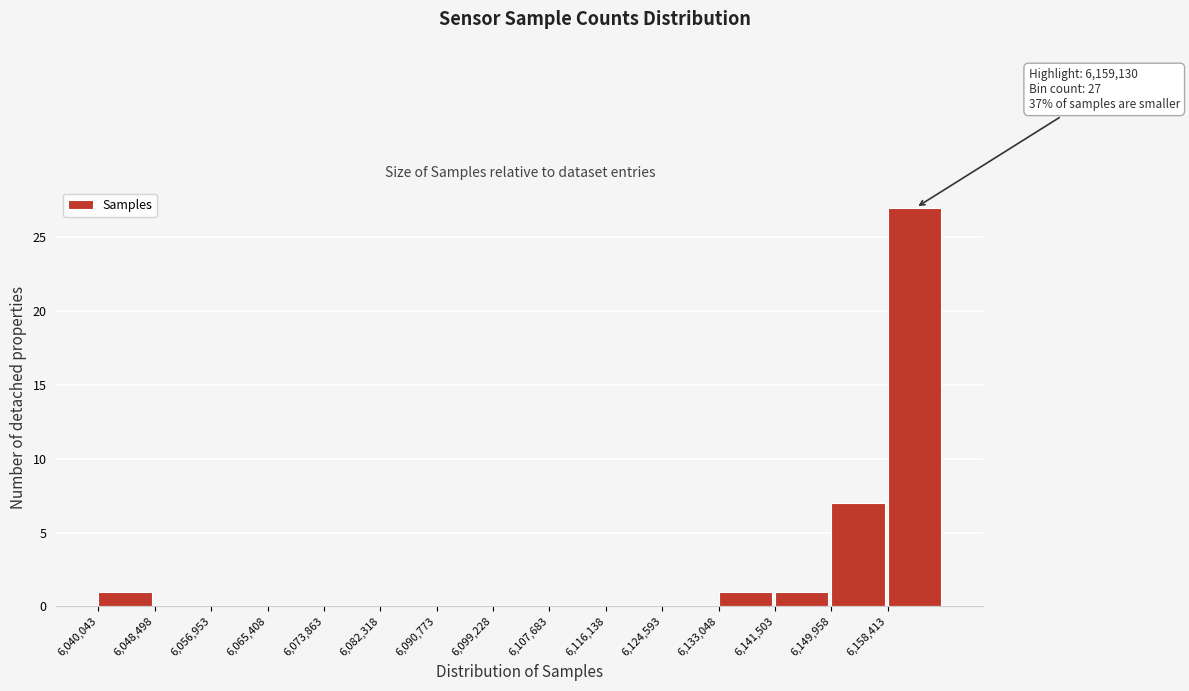

Over which range of the x-axis is the bar tallest?

6158000 to 6167000